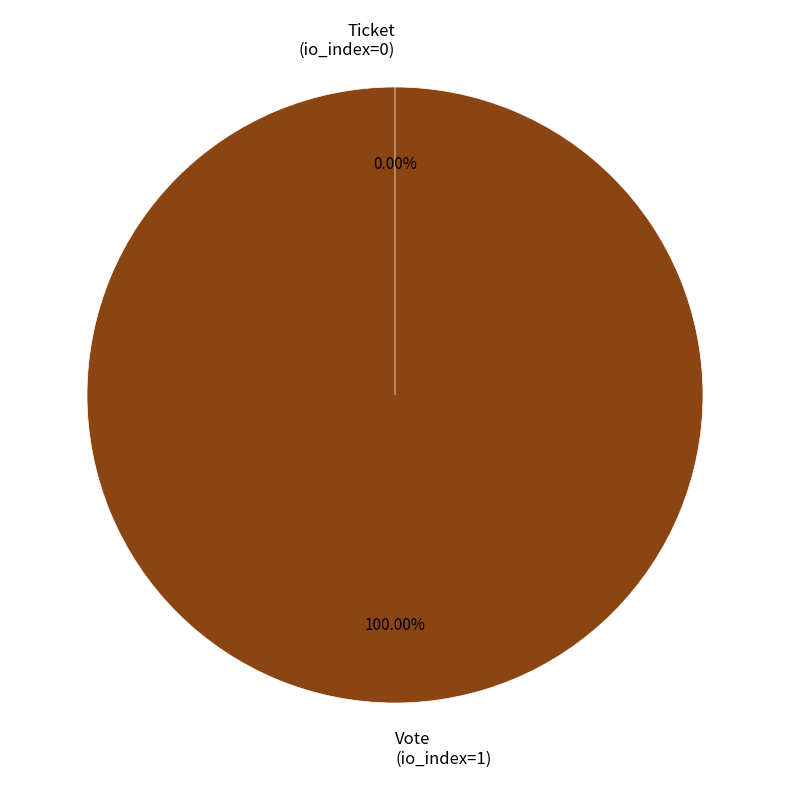

How many segments does this pie chart have?

2